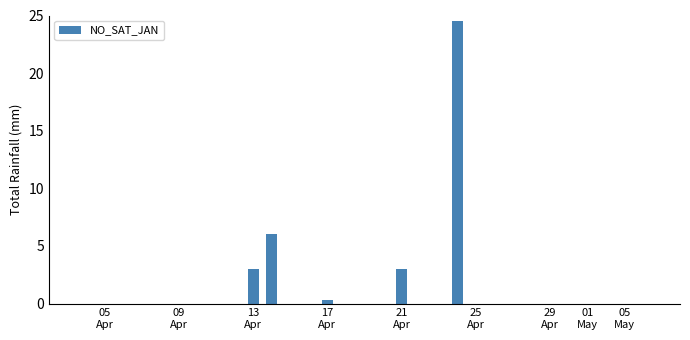

What is the greatest value displayed?

24.5